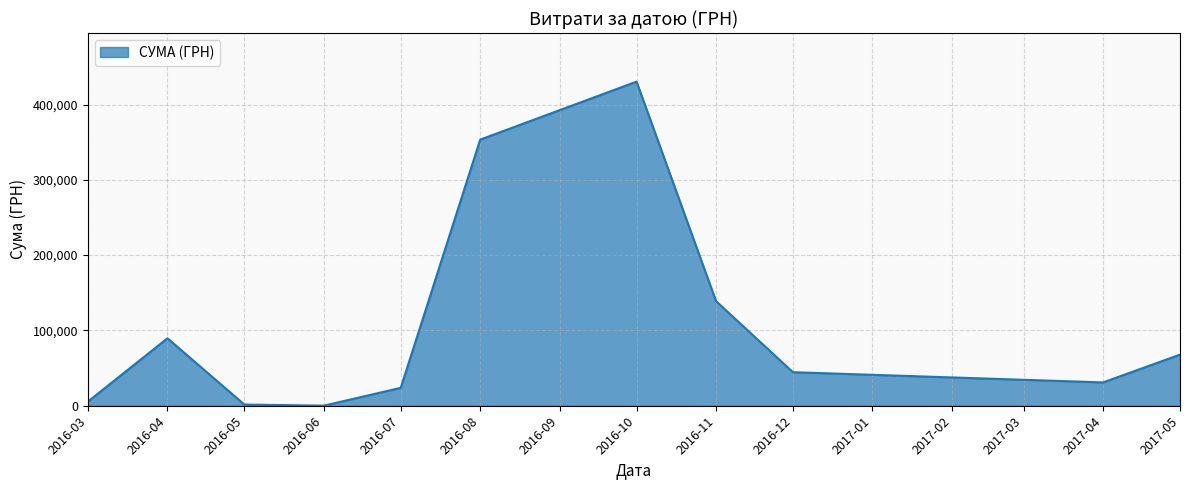

What is the difference between the second highest and minimum values?

353293.5